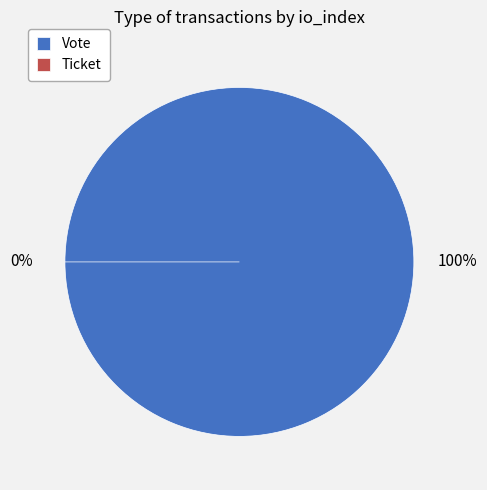

What is the change in value from Vote to Ticket?

-1